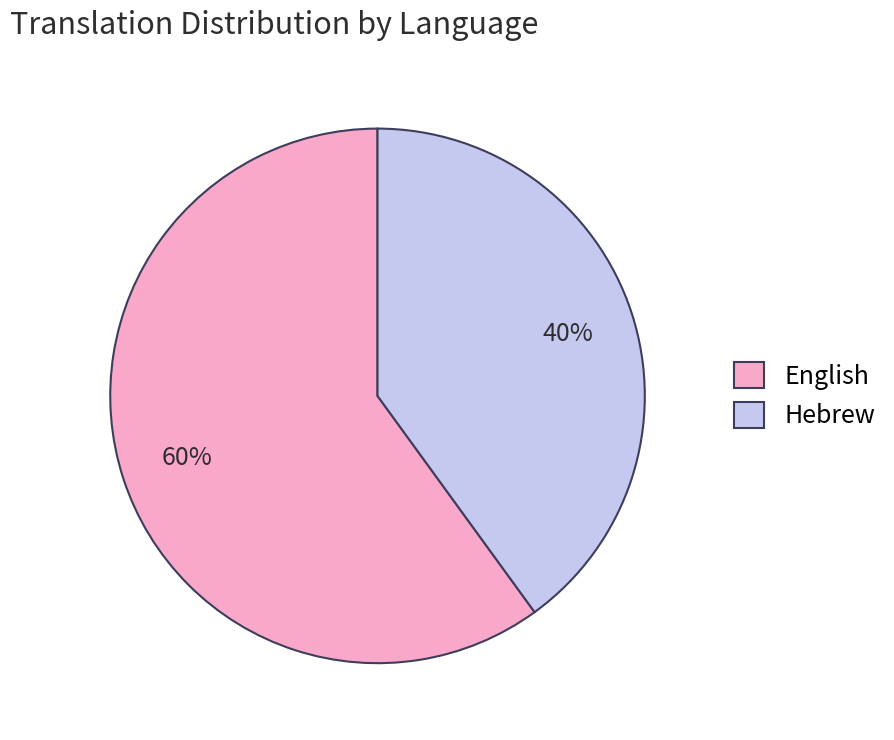

To the nearest percent, what portion does Hebrew represent?

40%